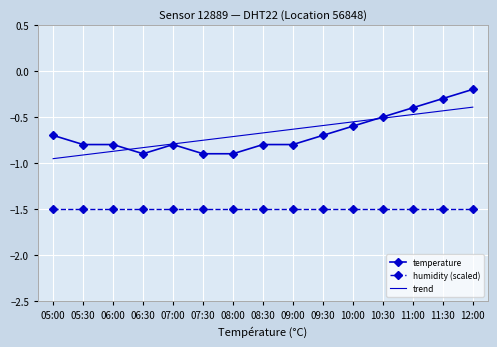

What position from the right is 05:30?

14